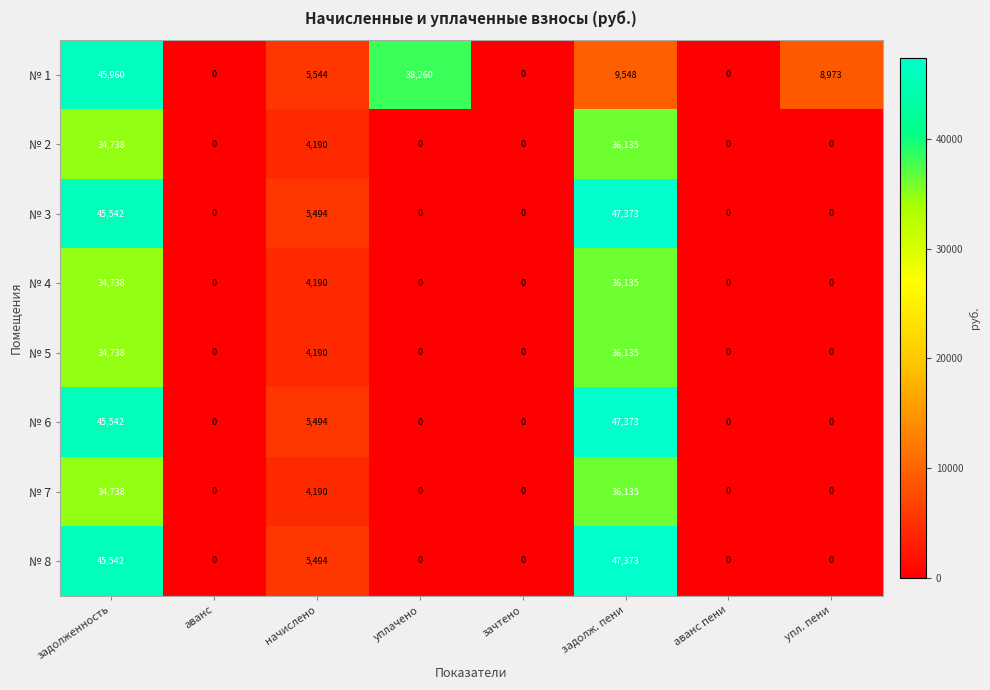

The № 8 series shows -17262 at аванс. True or false?

False